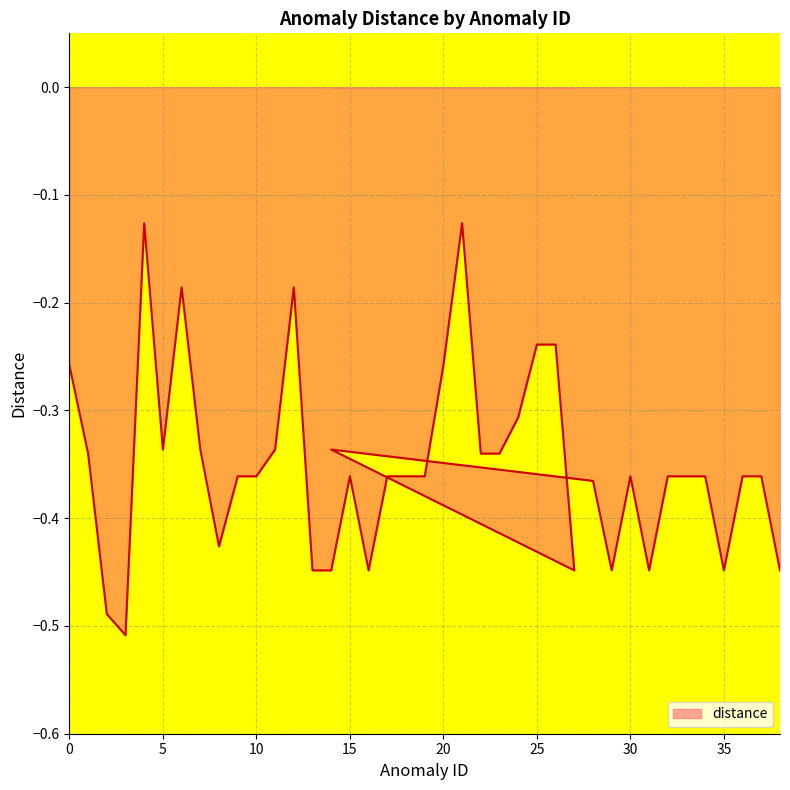

List the labels in order of value, largest first.

4, 21, 6, 12, 25, 26, 0, 20, 24, 5, 7, 11, 14, 1, 22, 23, 9, 10, 15, 17, 18, 19, 30, 32, 33, 34, 36, 37, 28, 8, 13, 14, 16, 27, 29, 31, 35, 38, 2, 3